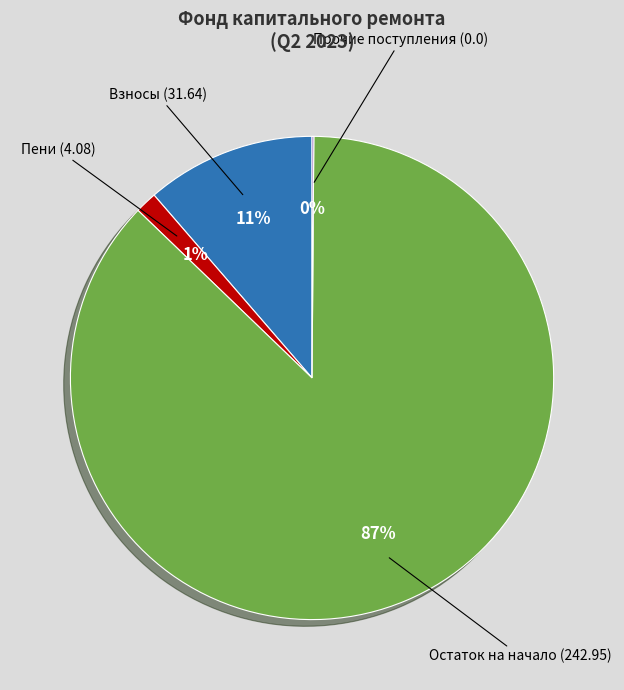

To the nearest percent, what portion does Пени (4.08) represent?

1%